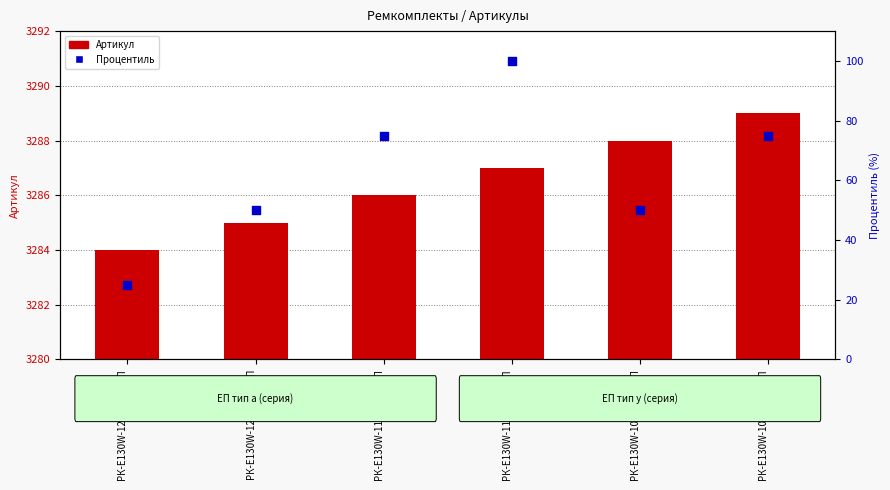

Which series contains the lowest Y value?

Процентиль